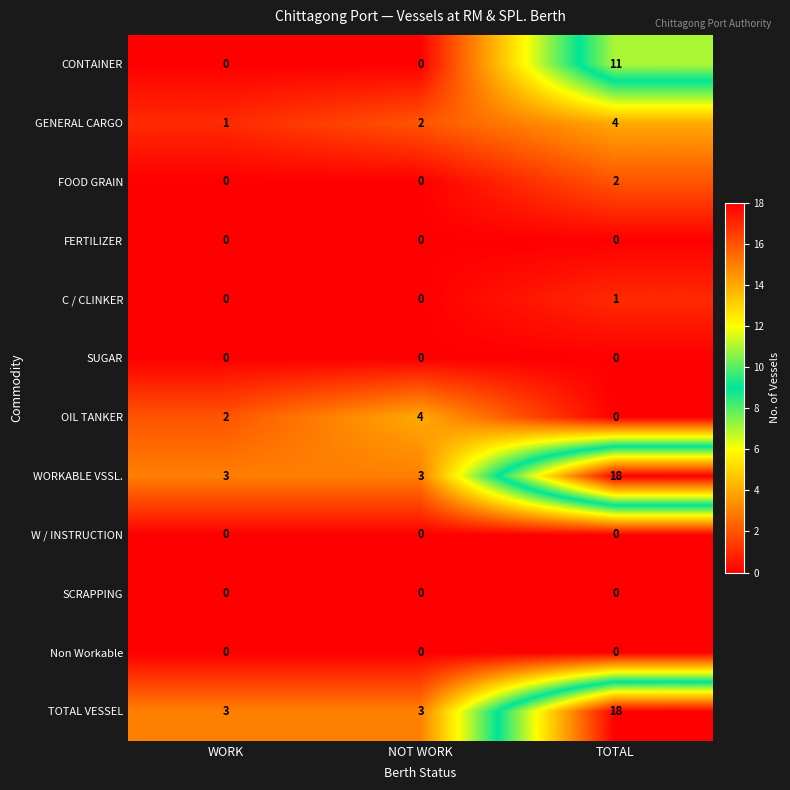

The value of Non Workable at TOTAL is 0. True or false?

True